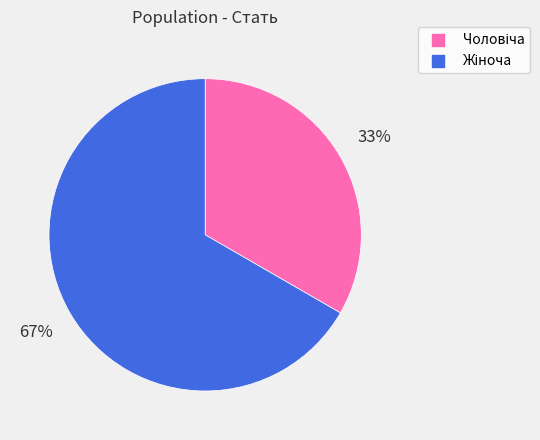

To the nearest percent, what is the average slice percentage?

50%